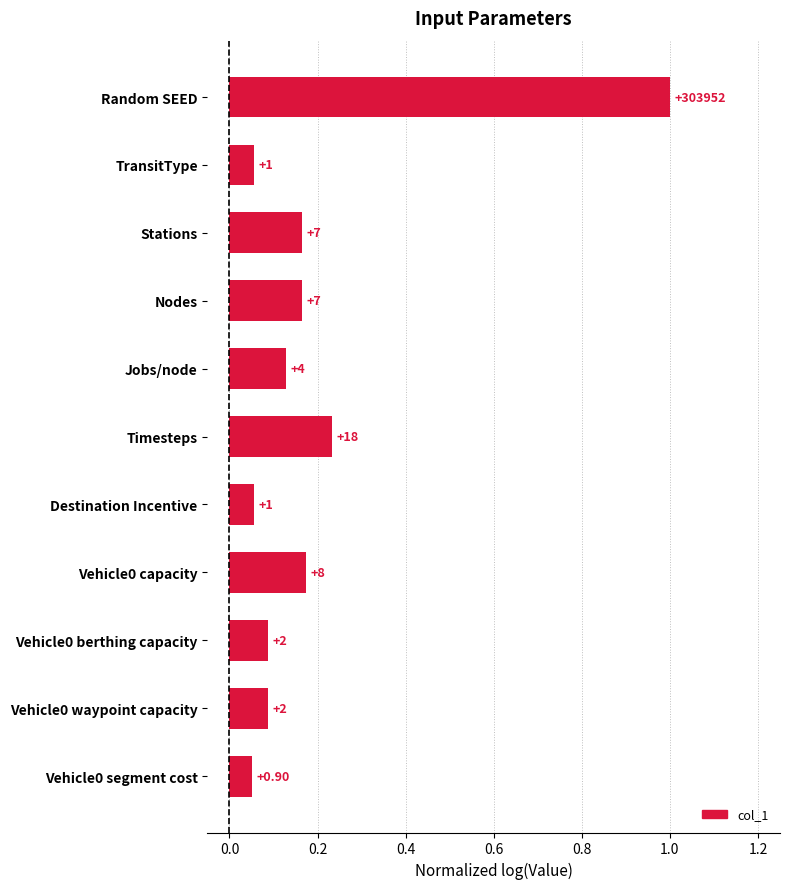

How many bars are there in total?

11